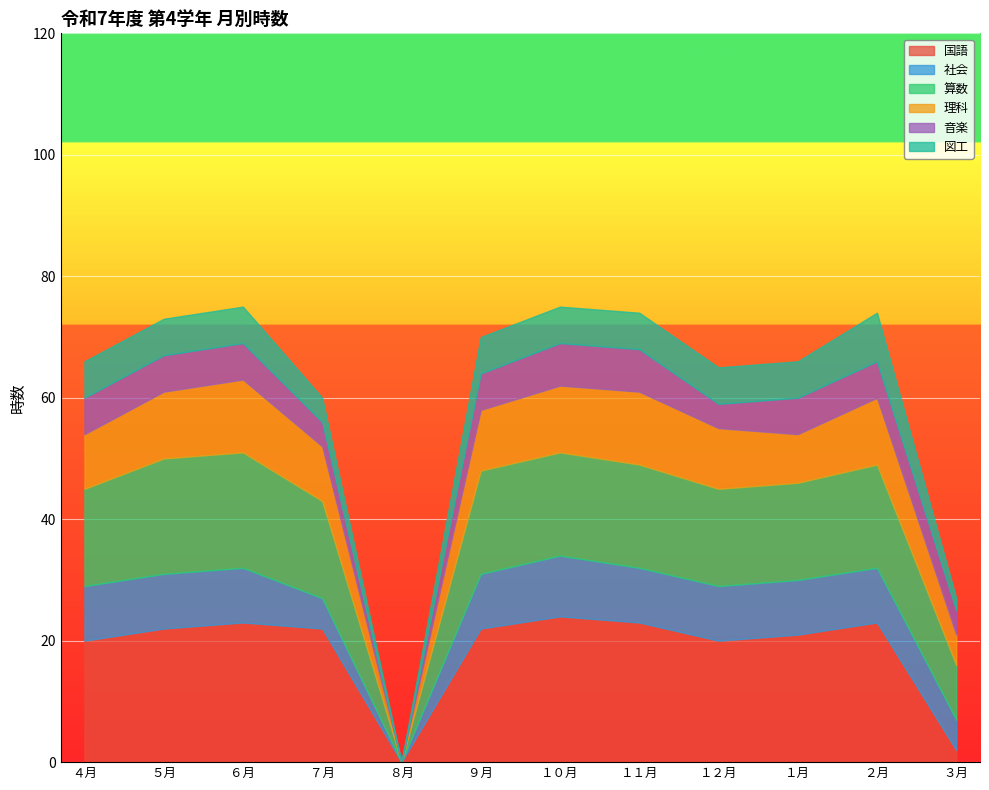

At which label does 理科 first exceed 10?

５月